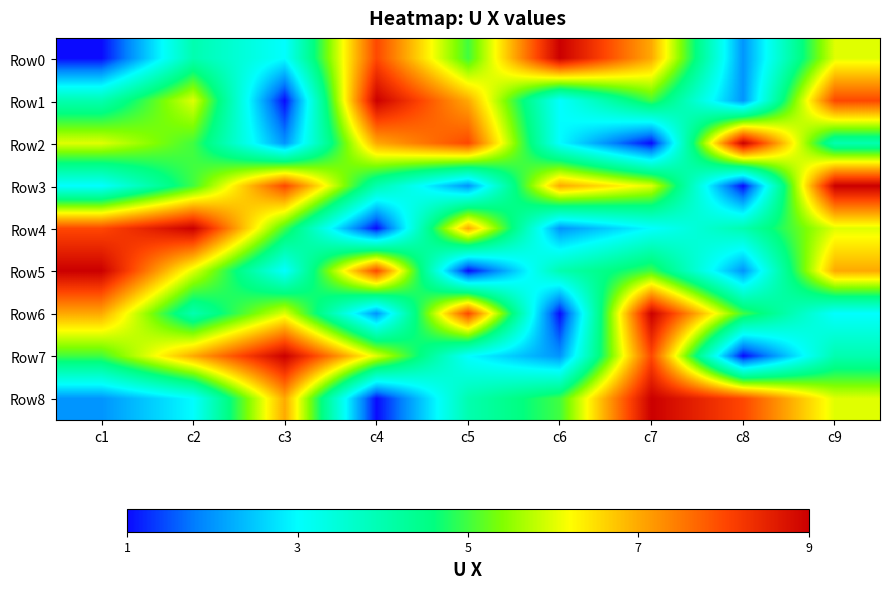

At which category is the sum across all series the highest?

c7